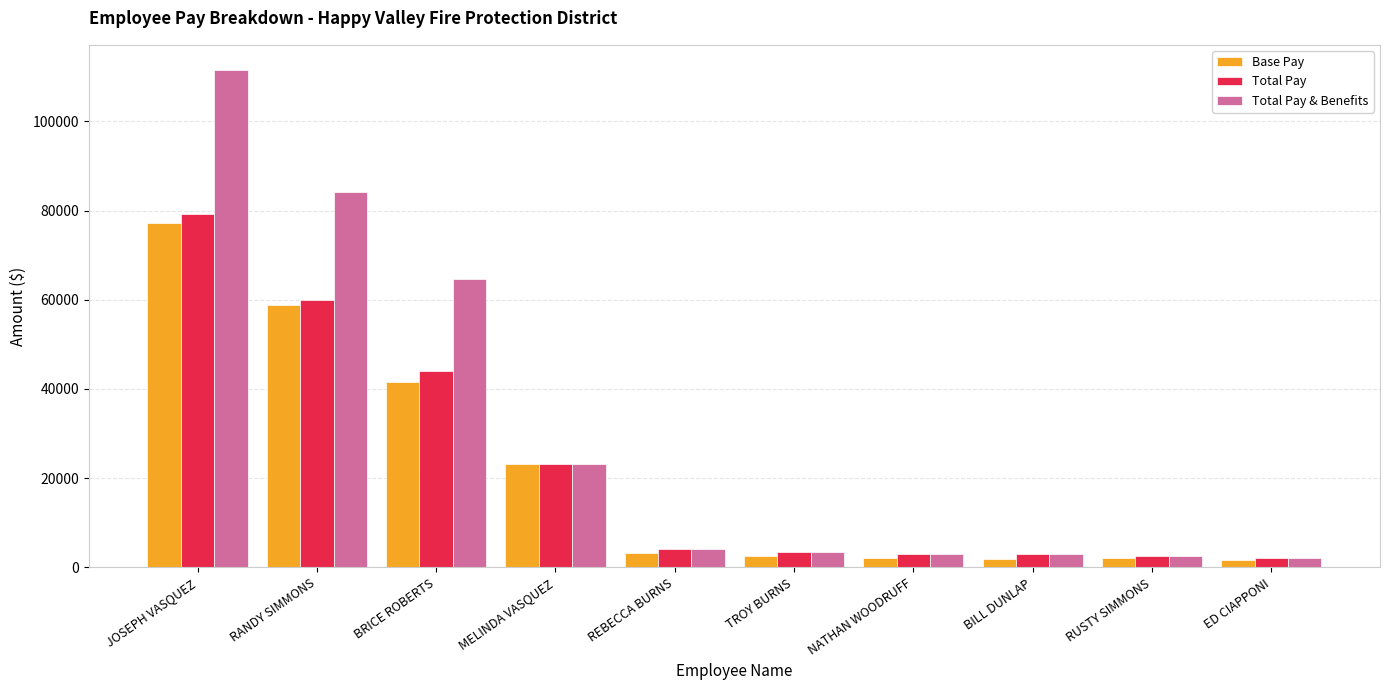

True or false: Base Pay has a value of 41635.0 at BRICE ROBERTS.

True